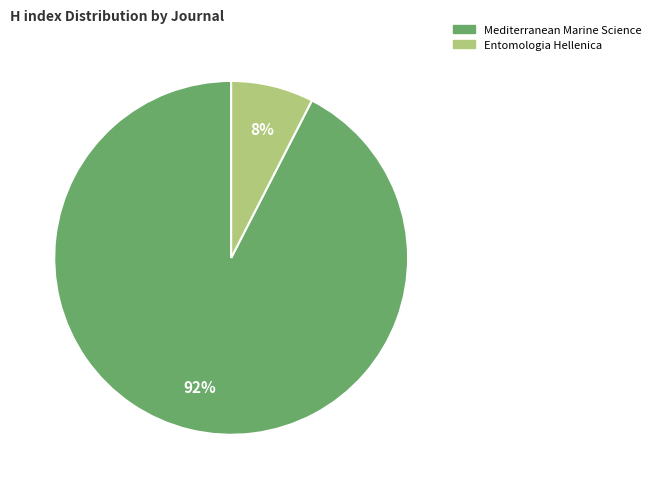

True or false: Mediterranean Marine Science accounts for 99% of the total.

False